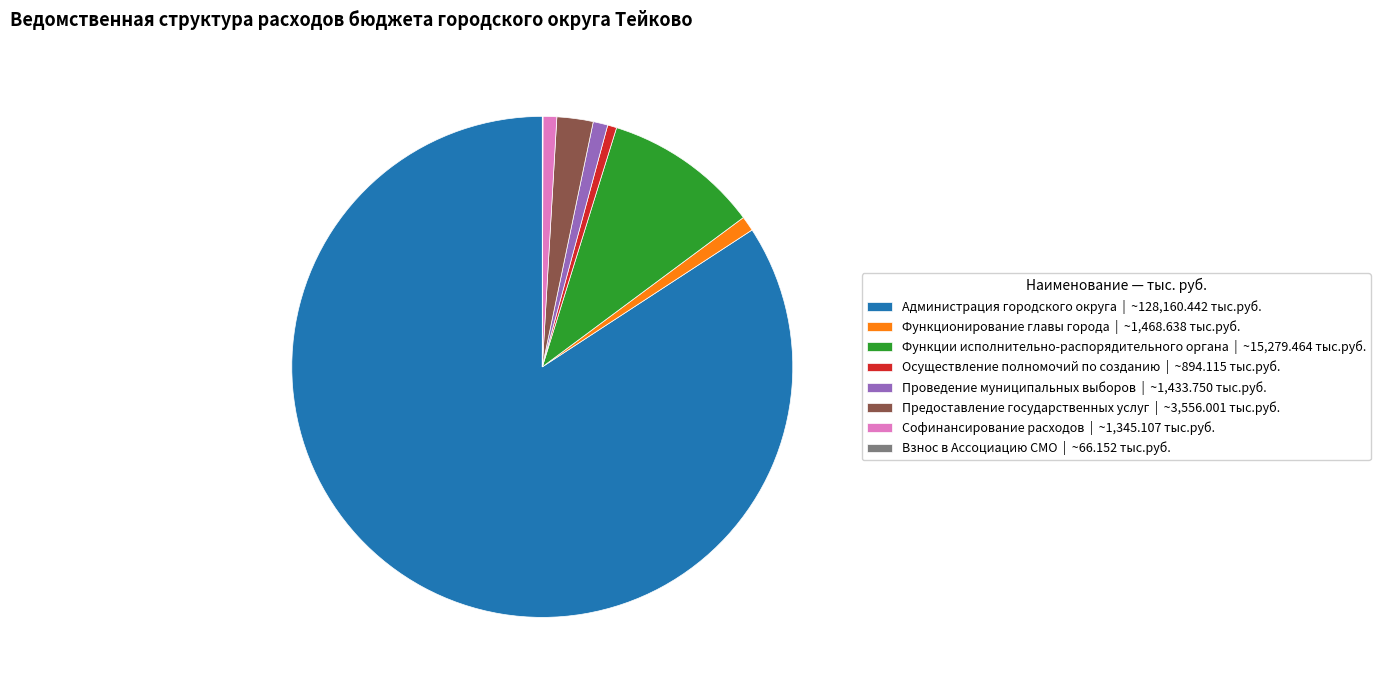

Approximately how many times larger is the value at Функционирование главы города | ~1,468.638 тыс.руб. compared to Осуществление полномочий по созданию | ~894.115 тыс.руб.?

1.6